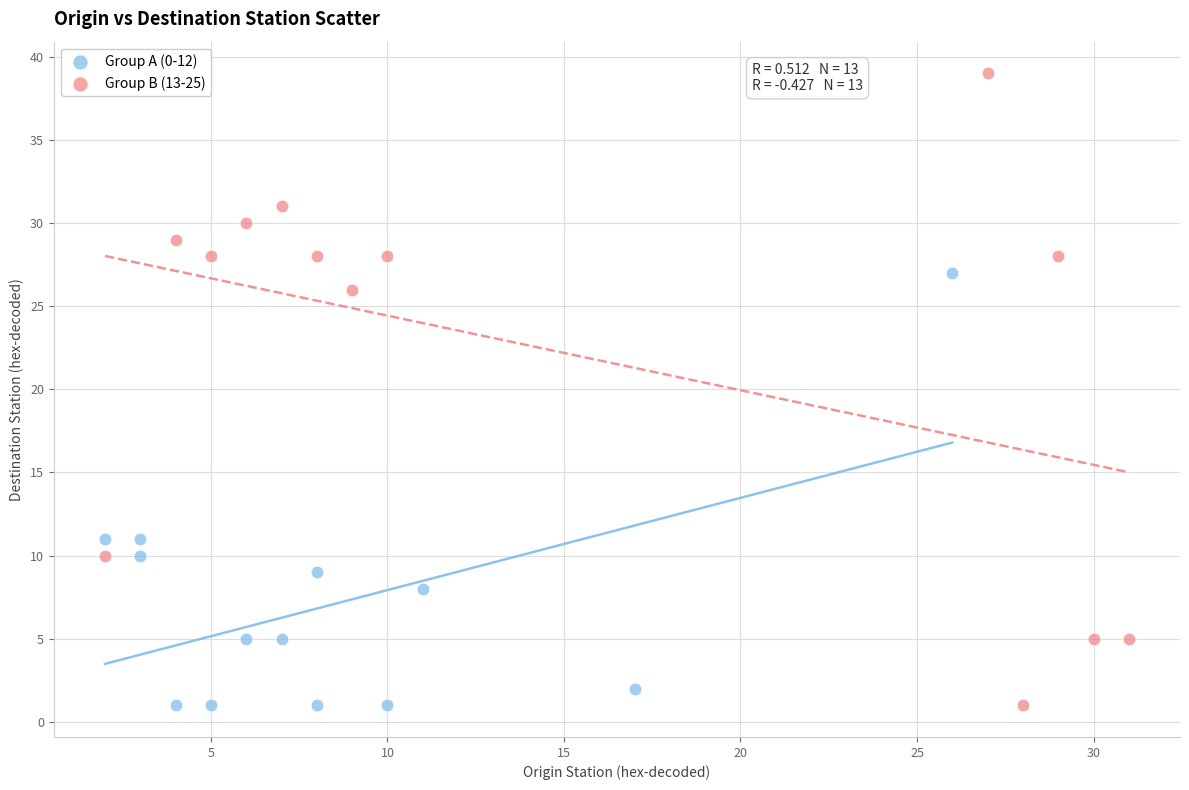

Which series has the widest spread of Y values?

Group B (13-25)